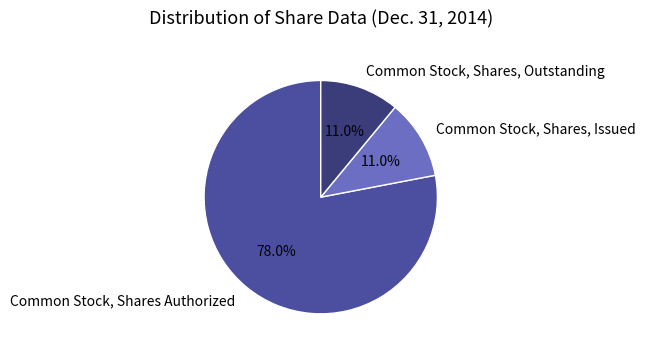

To the nearest percent, what portion does Common Stock, Shares, Outstanding represent?

11%